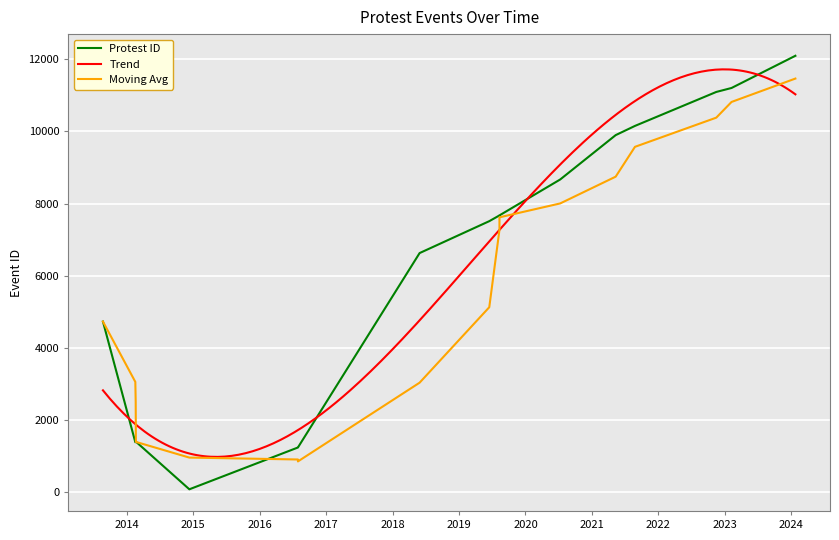

Which has a higher value, 2014-12-10 or 2023-02-07?

2023-02-07